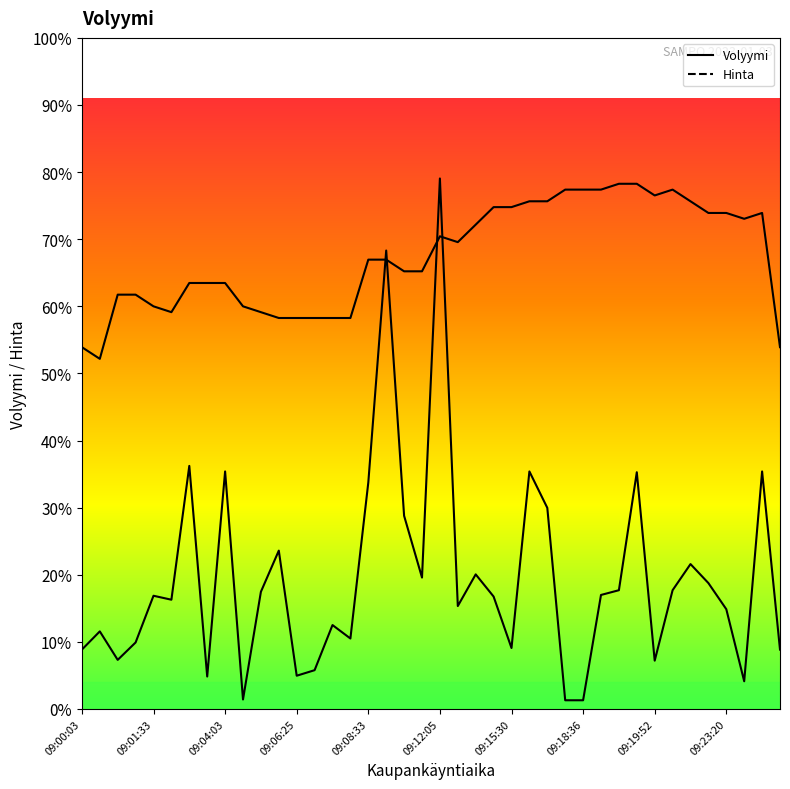

How many intersections are there between Volyymi and Hinta?

4